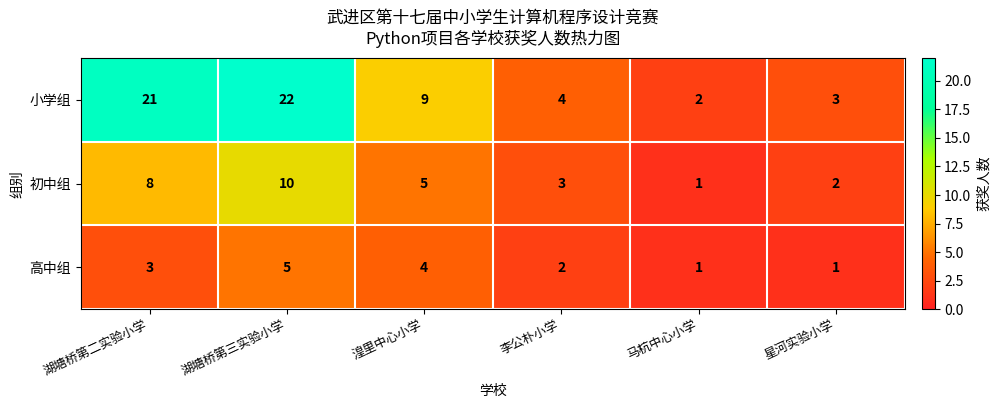

What is the difference between the second highest and minimum values in the 初中组 series?

7